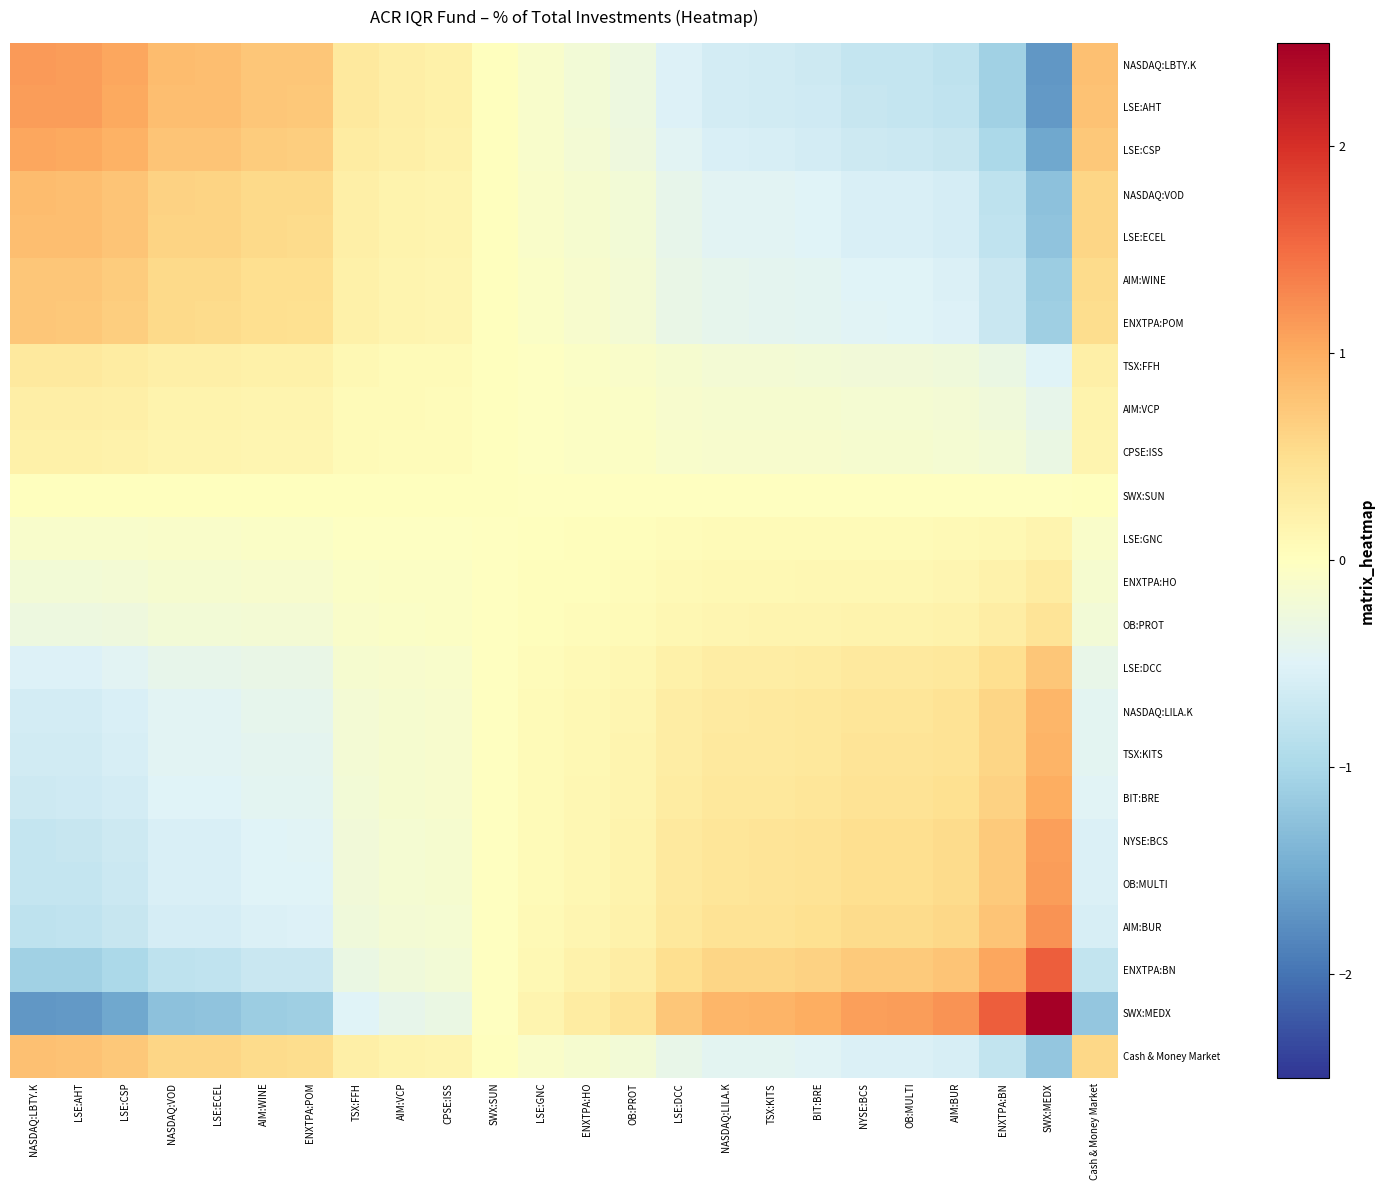

At how many categories does at least one series exceed -1?

24